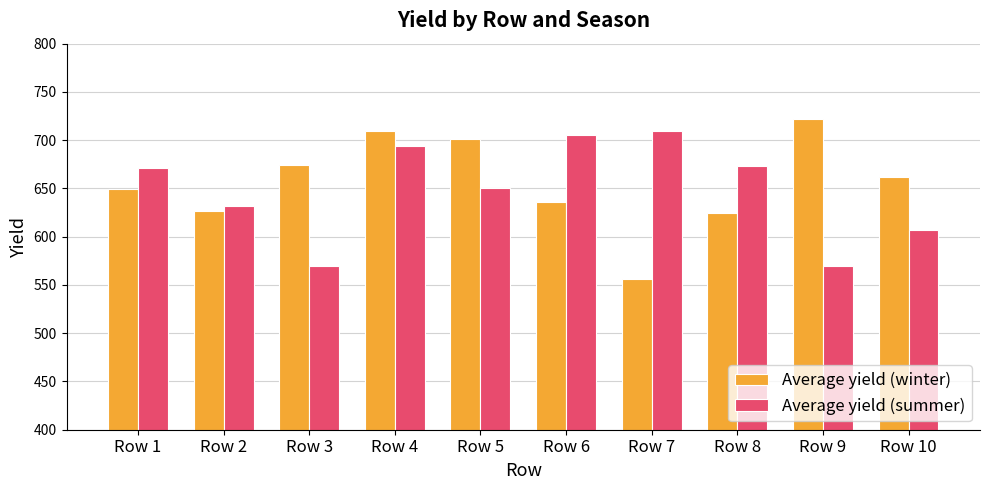

Between Row 4 and Row 9, which series saw the biggest shift?

Average yield (summer)